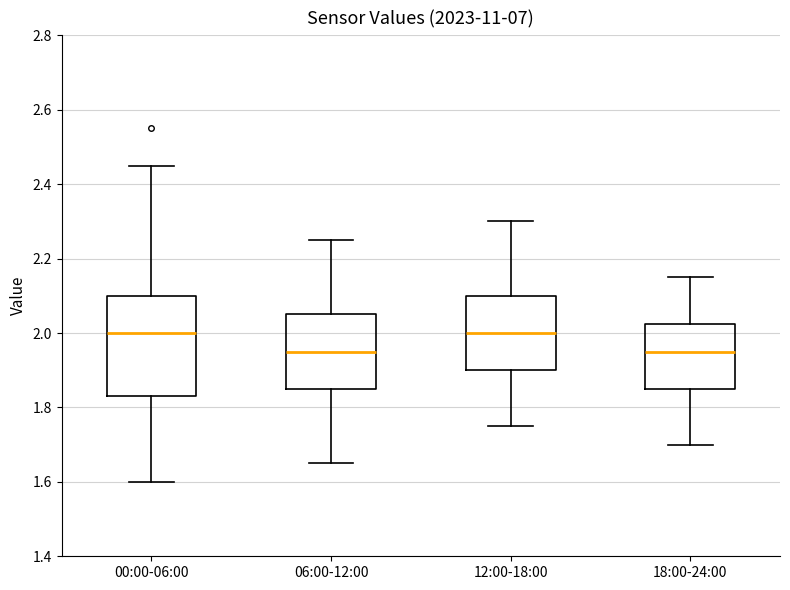

Reading left to right, transcribe this box plot: for each box, give where its median line is, the range the box spans, and where its two whiskers end, as read against the y-axis. The values are not printed on the chart, so give them approximately, as read against the axis.

00:00-06:00: median 2.00, box 1.84 to 2.10, whiskers 1.60 to 2.46
06:00-12:00: median 1.96, box 1.86 to 2.06, whiskers 1.66 to 2.26
12:00-18:00: median 2.00, box 1.90 to 2.10, whiskers 1.76 to 2.30
18:00-24:00: median 1.96, box 1.86 to 2.02, whiskers 1.70 to 2.16